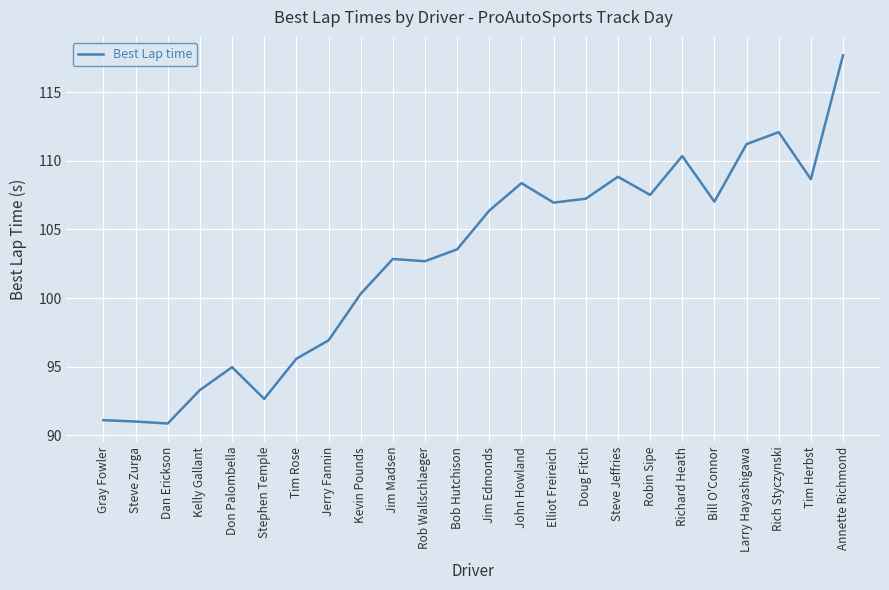

Approximately how many times larger is the value at Bob Hutchison compared to Jim Madsen?

1.0